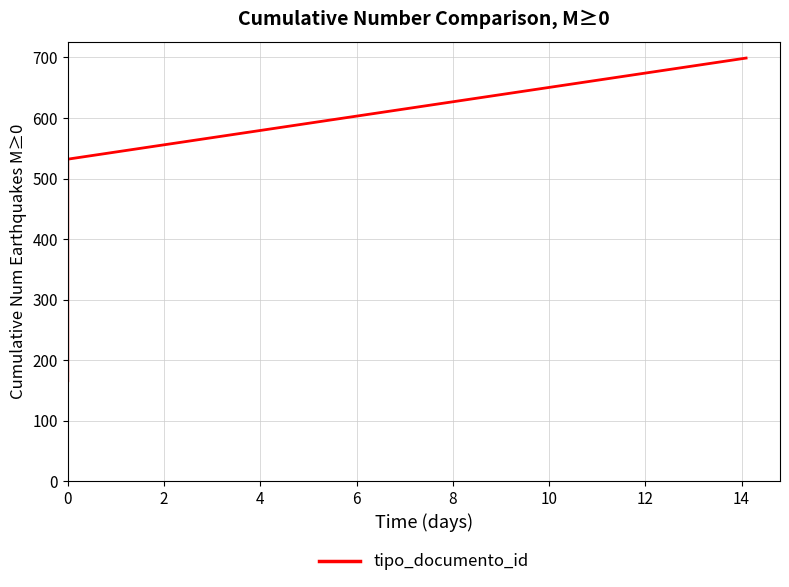

What is the maximum value shown in the chart?

699